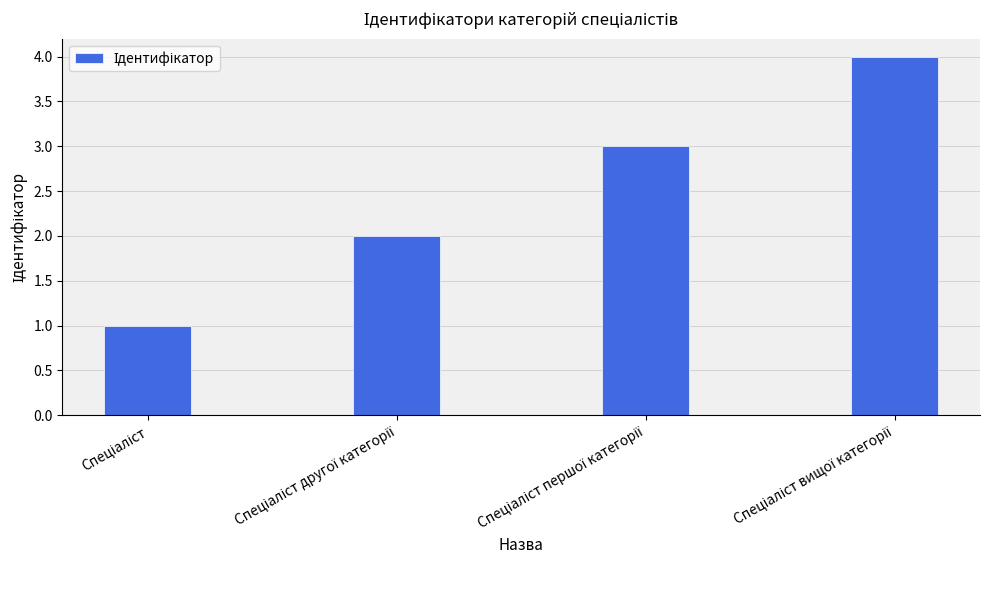

How many categories are shown in the chart?

4